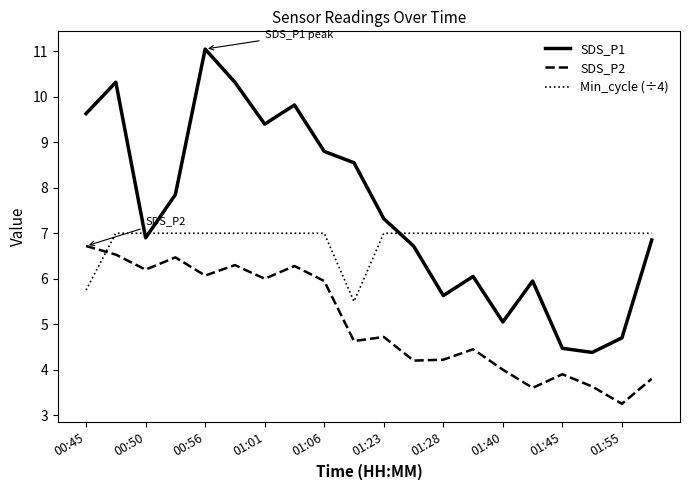

Which series has the largest range (max minus min)?

SDS_P1